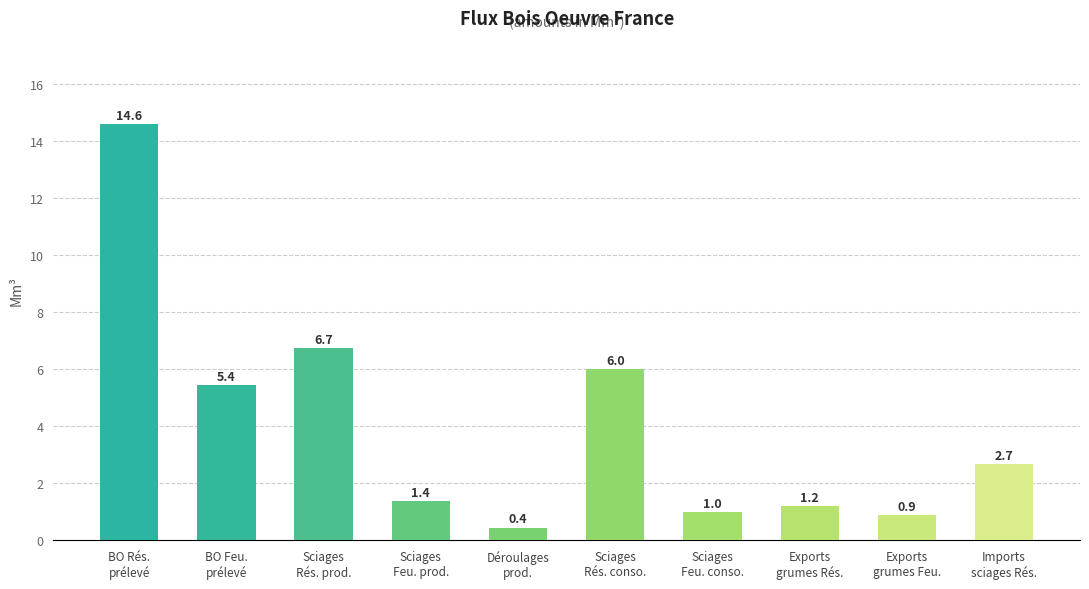

What is the label of the 2nd bar from the left?

BO Feu.
prélevé